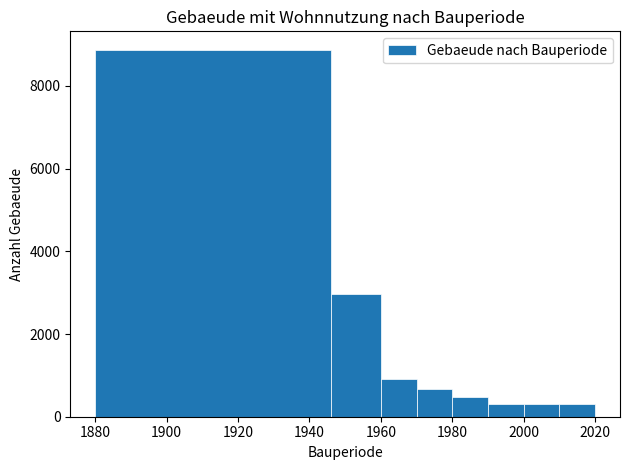

Reading left to right, transcribe this chart: for each bar, give the range it covers on the x-axis and its height. The values are not printed on the chart, so give them approximately, as read against the axis.

1880 to 1946: 8800
1946 to 1960: 3000
1960 to 1970: 1000
1970 to 1980: 600
1980 to 1990: 400
1990 to 2000: 200
2000 to 2010: 400
2010 to 2020: 400